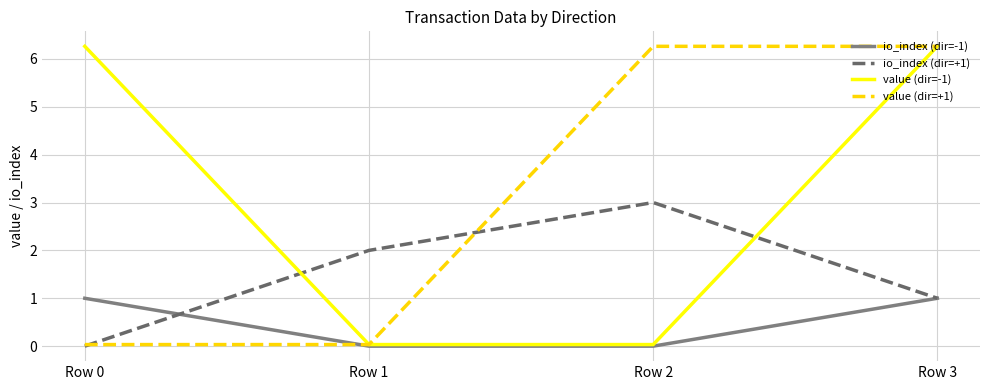

True or false: value (dir=-1) and io_index (dir=+1) cross at least once.

True